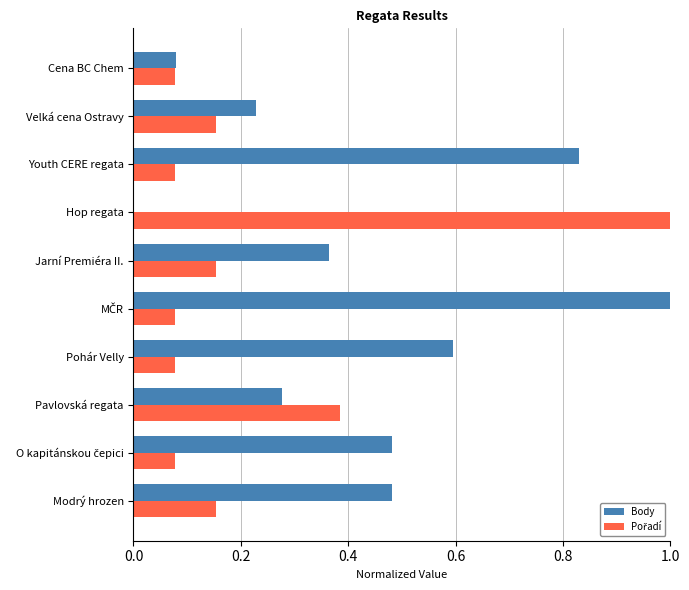

True or false: Body has a value of 0.4 at Pavlovská regata.

False